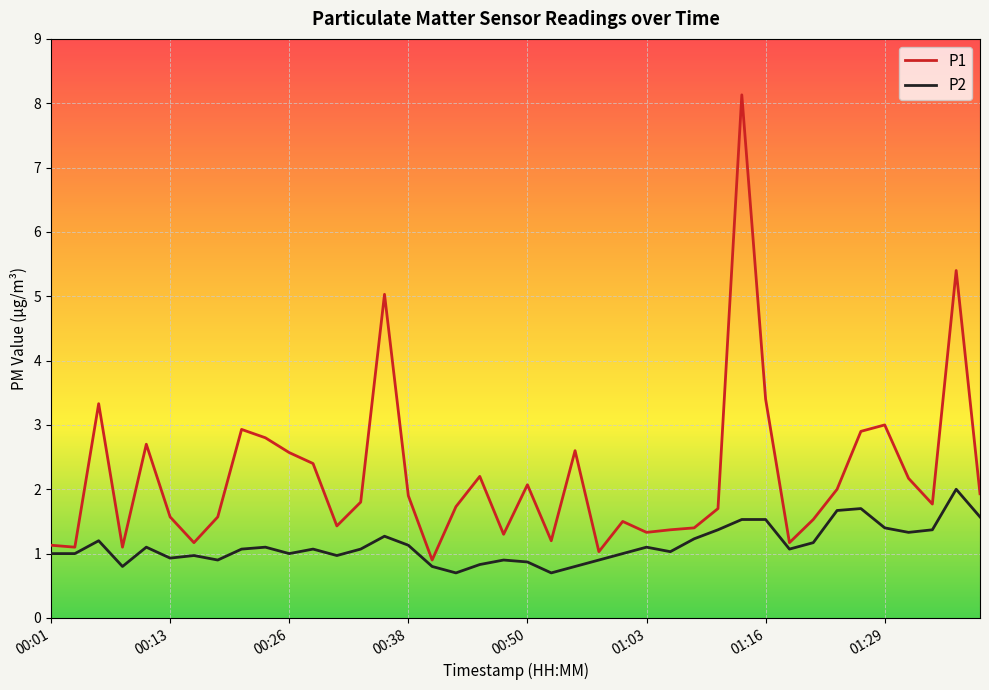

What is the difference between the maximum and minimum values in the P1 series?

7.2